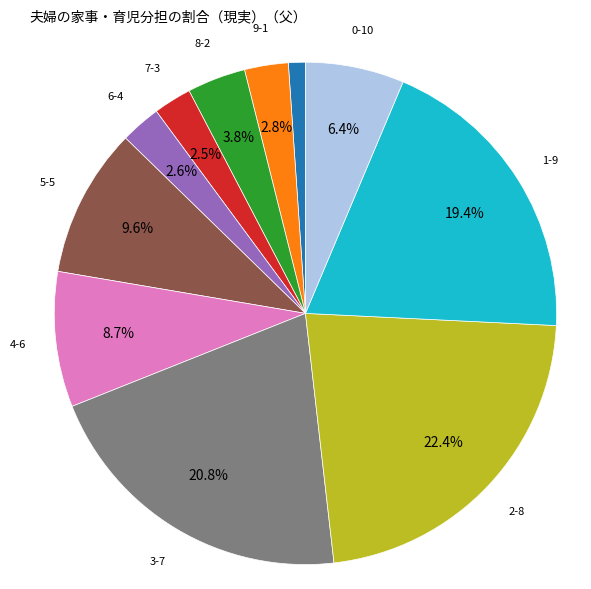

Does any single category account for the majority?

No